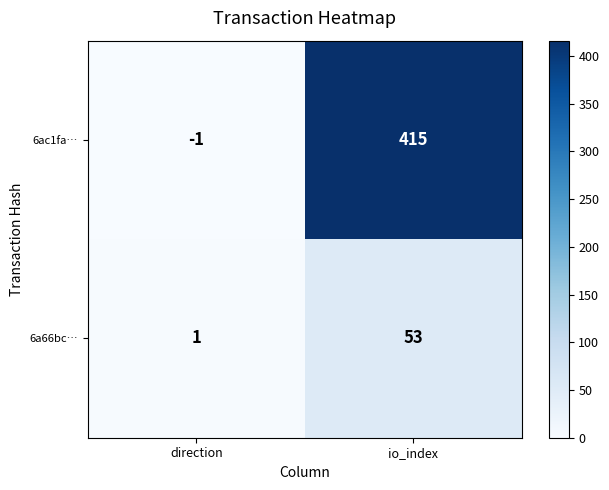

What is the total value across all series at io_index?

468